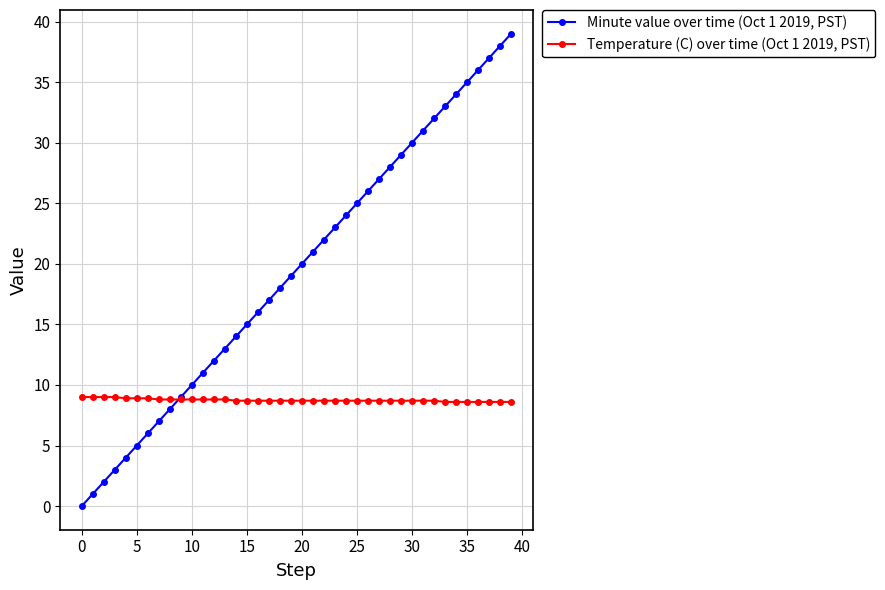

What is the value of the Temperature (C) over time (Oct 1 2019, PST) point at the 10th from the left?

8.8